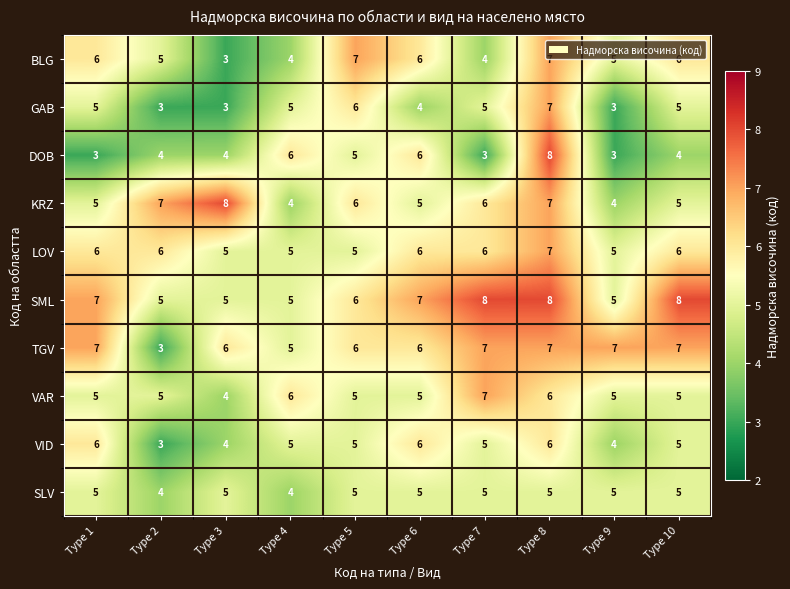

What is the difference between the highest and lowest values at Type 2?

4